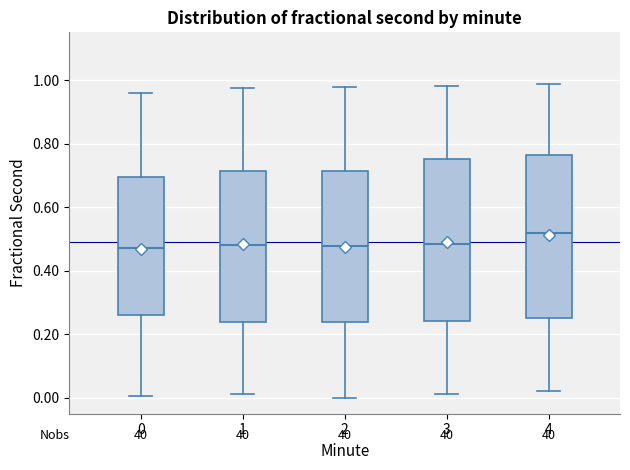

Reading left to right, transcribe this box plot: for each box, give where its median line is, the range the box spans, and where its two whiskers end, as read against the y-axis. The values are not printed on the chart, so give them approximately, as read against the axis.

0: median 0.48, box 0.26 to 0.70, whiskers 0.00 to 0.96
1: median 0.48, box 0.24 to 0.72, whiskers 0.02 to 0.98
2: median 0.48, box 0.24 to 0.72, whiskers 0.00 to 0.98
3: median 0.48, box 0.24 to 0.76, whiskers 0.02 to 0.98
4: median 0.52, box 0.26 to 0.76, whiskers 0.02 to 0.98